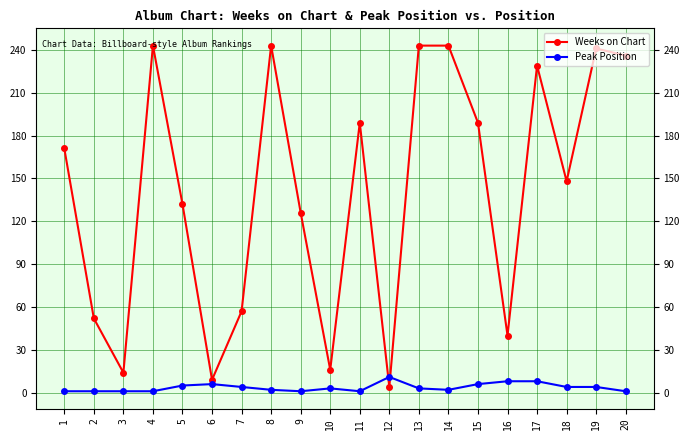

Rank the series by their average value, from lowest to highest.

Peak Position, Weeks on Chart